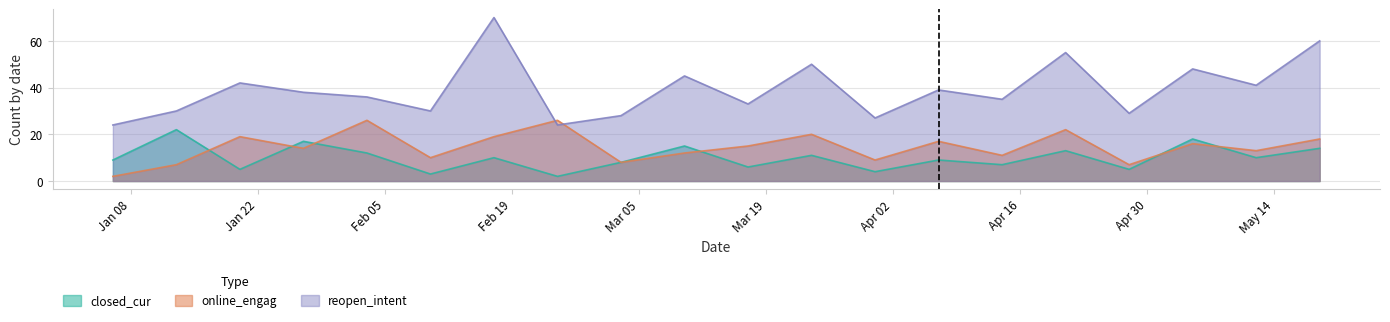

What is the maximum value shown in the chart?

70